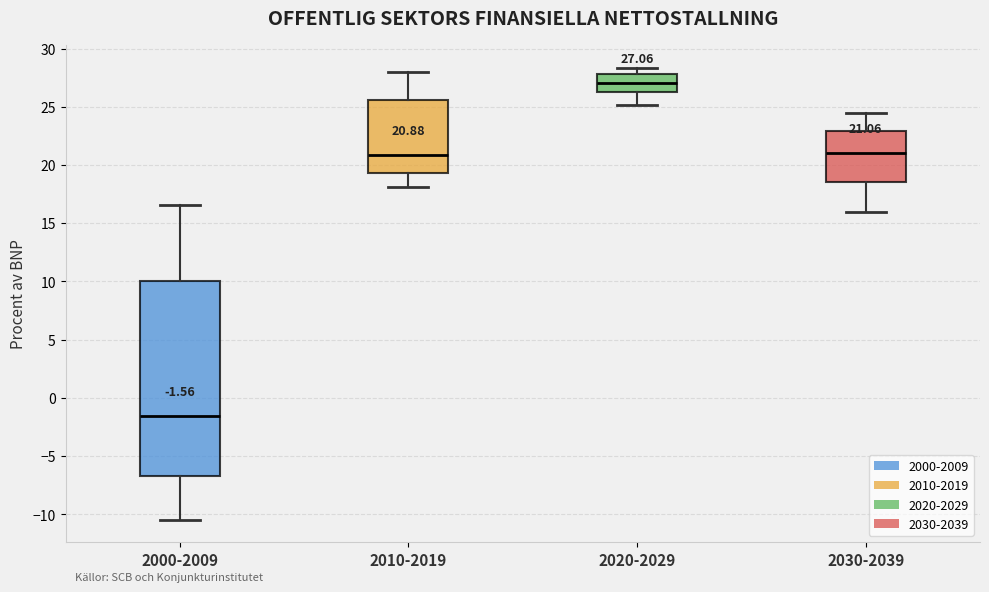

Comparing the boxes themselves (not the whiskers), which one is the tallest?

2000-2009